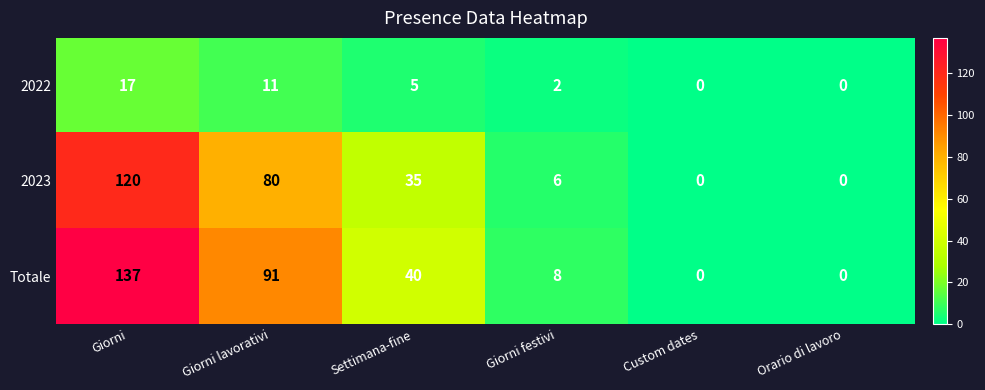

Which category has the highest value across all series?

Giorni